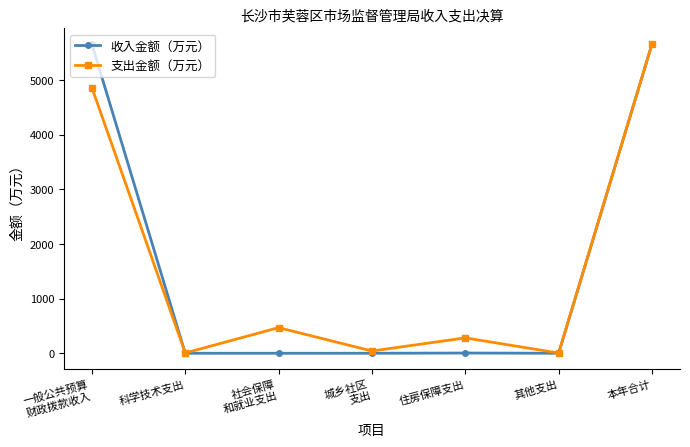

What is the difference between the maximum and second lowest values in the 收入金额（万元） series?

5657.6